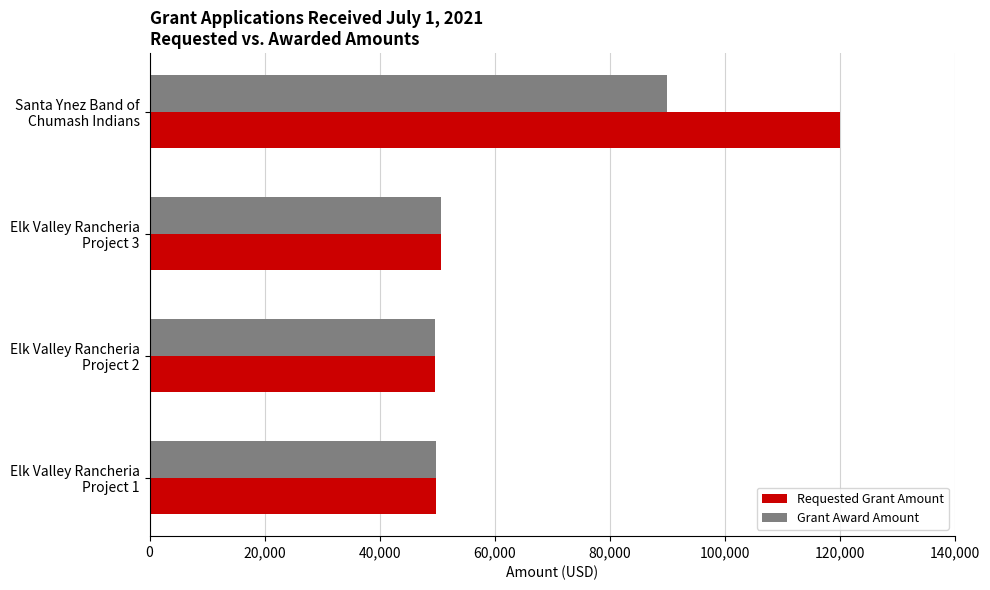

Which series has the largest total across all categories?

Requested Grant Amount